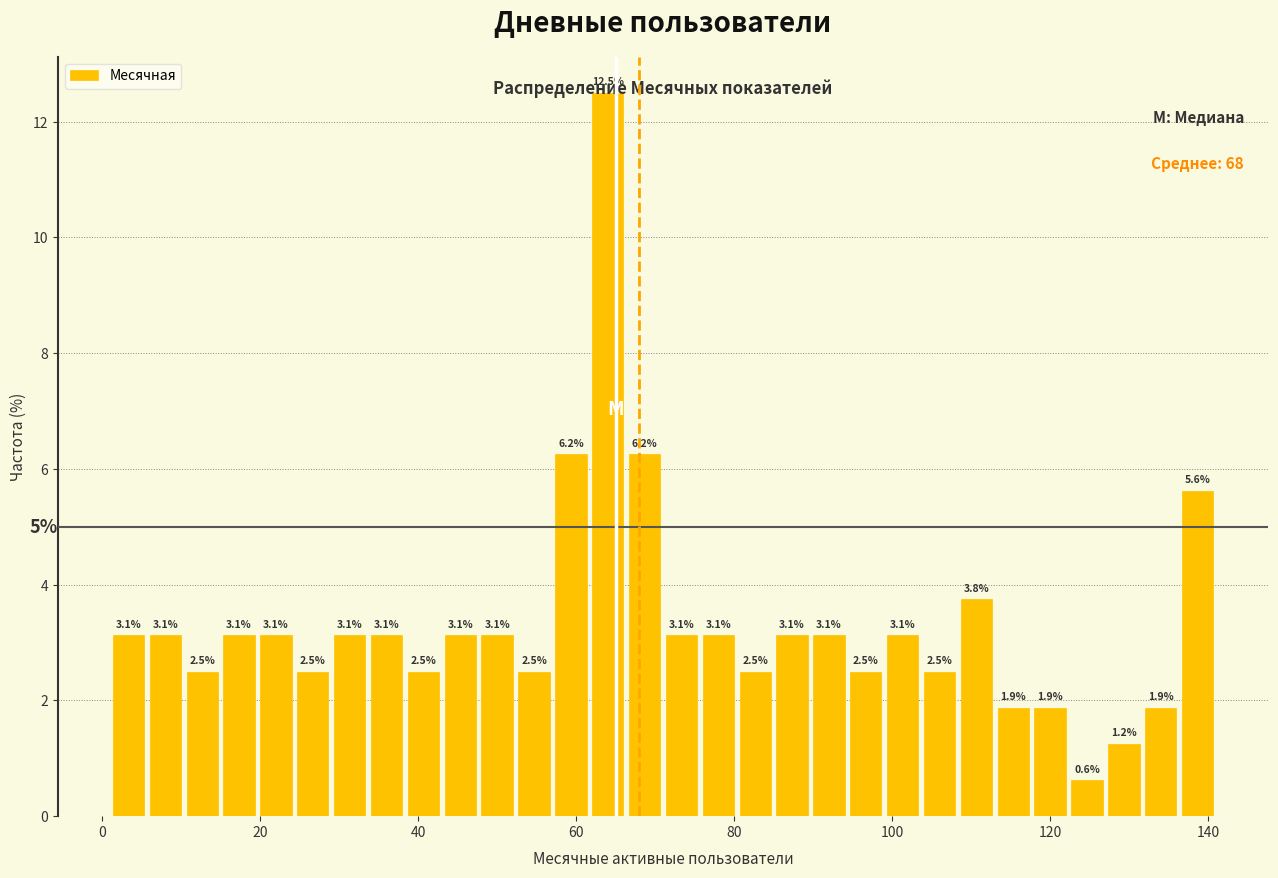

Read against the x-axis, roughly where is the centre of the tallest bar?

64